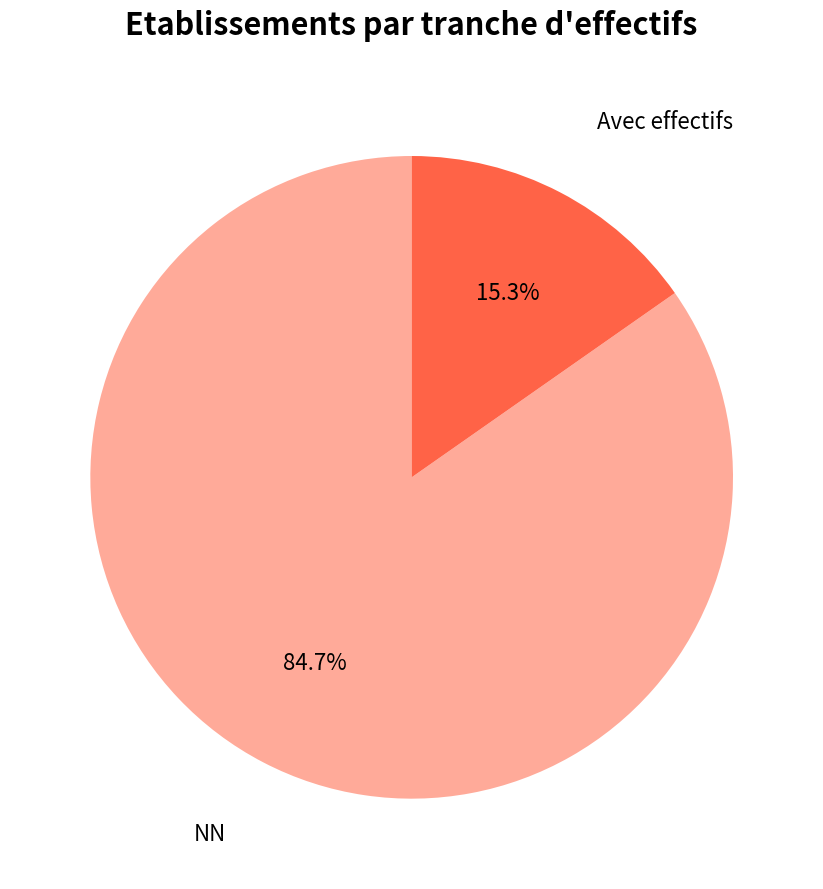

What is the majority slice?

NN